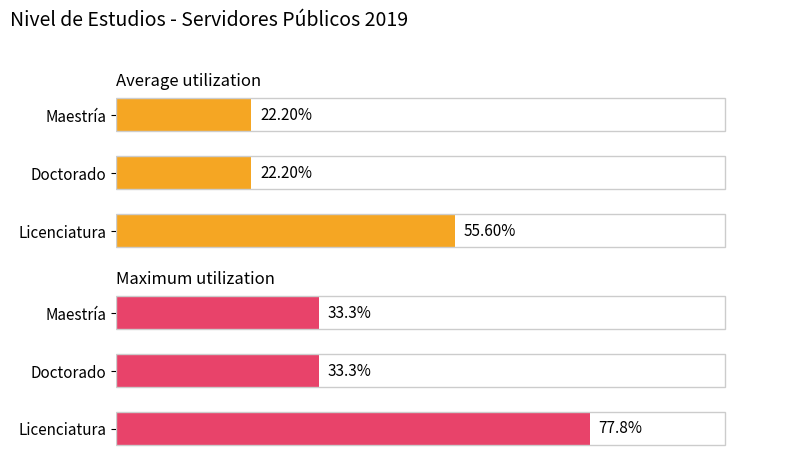

What is the average value of the Average count series?

33.3